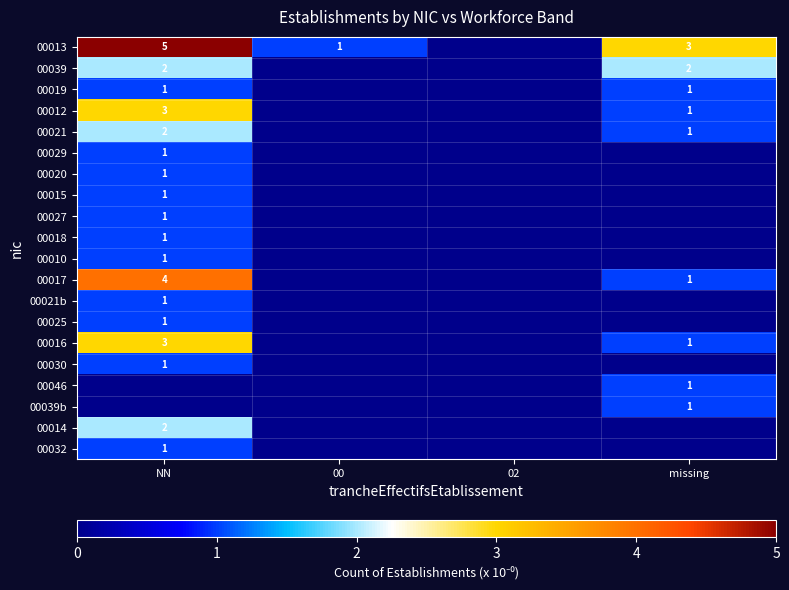

The 00019 series shows 1 at NN. True or false?

True